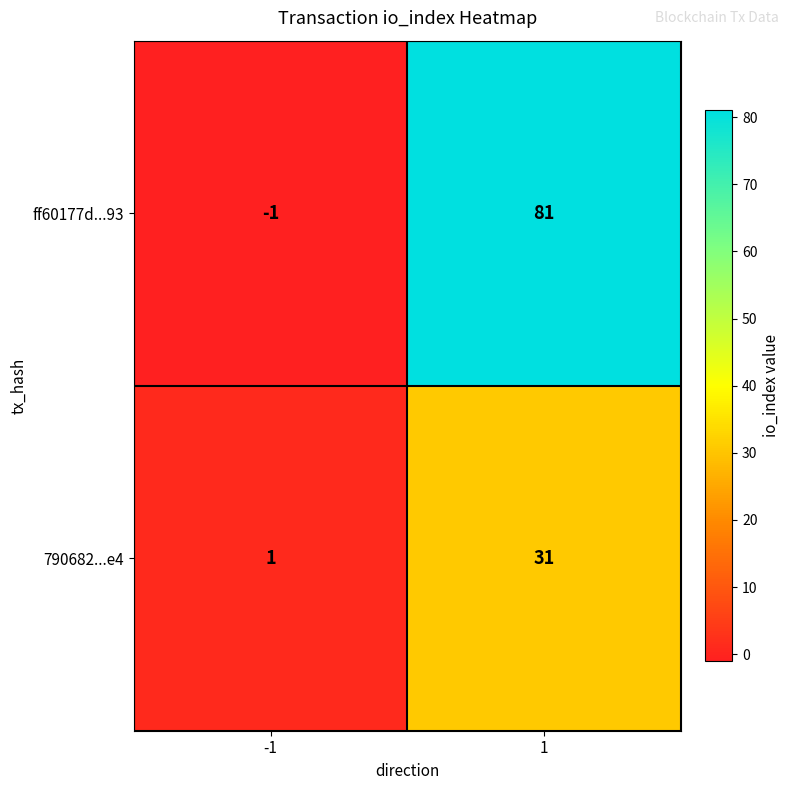

Is it true that ff60177d...93 equals 81 at 1?

True